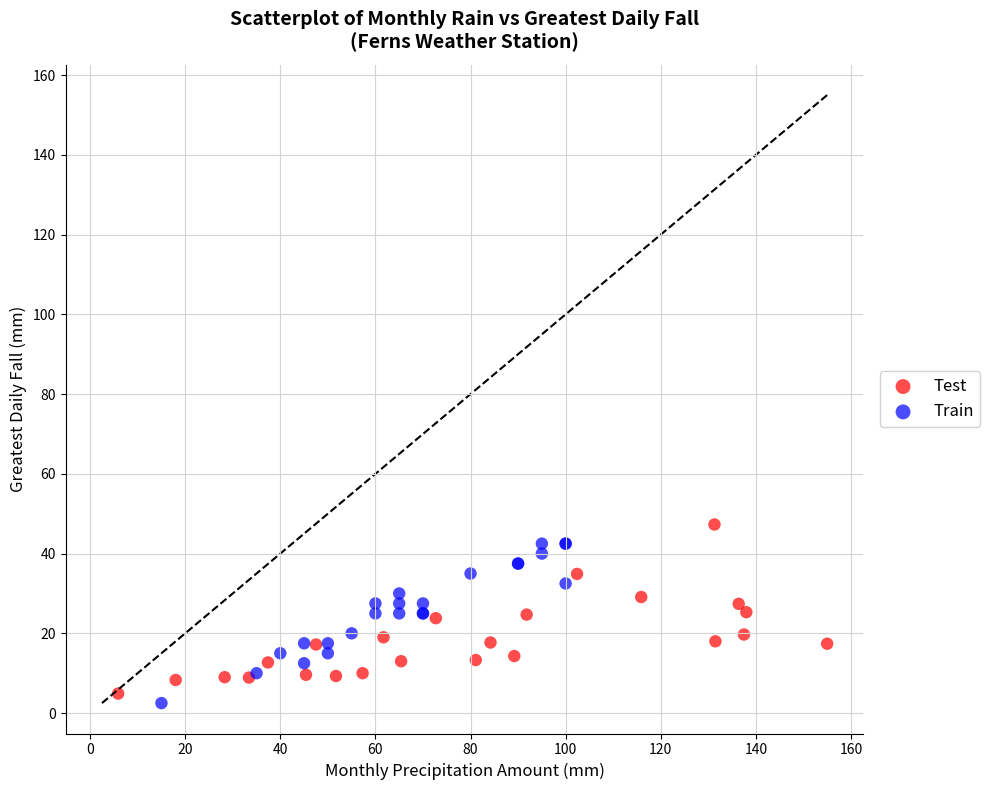

Which series reaches the maximum Y coordinate?

Test